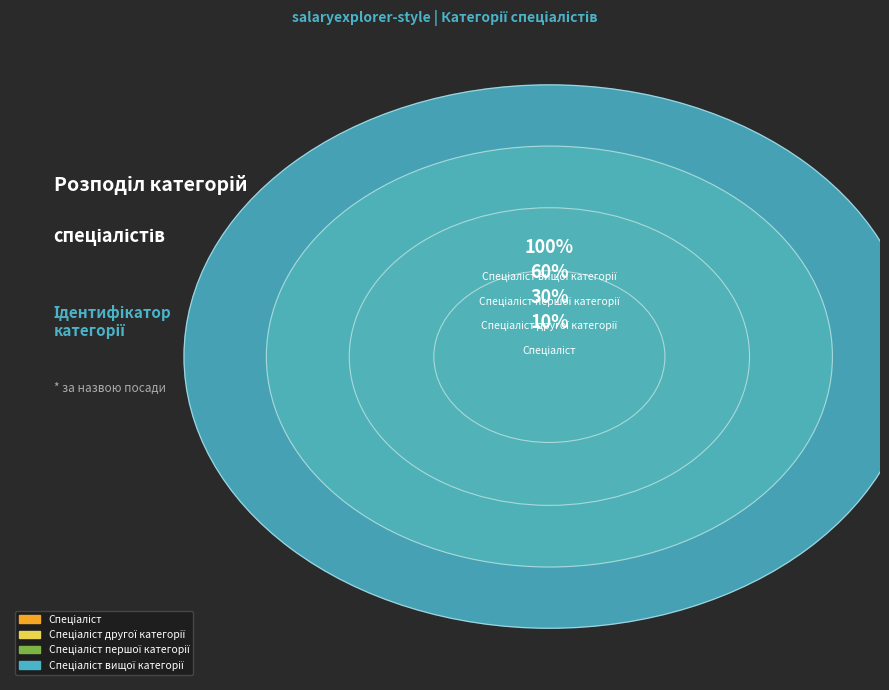

How much of the chart is everything except Спеціаліст вищої категорії?

60.0%